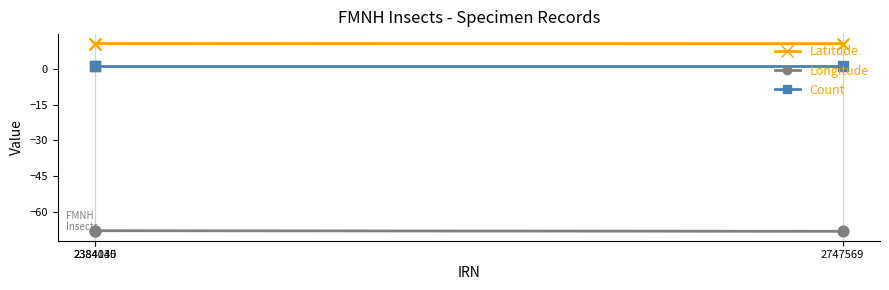

Which series contains the highest Y value?

Latitude